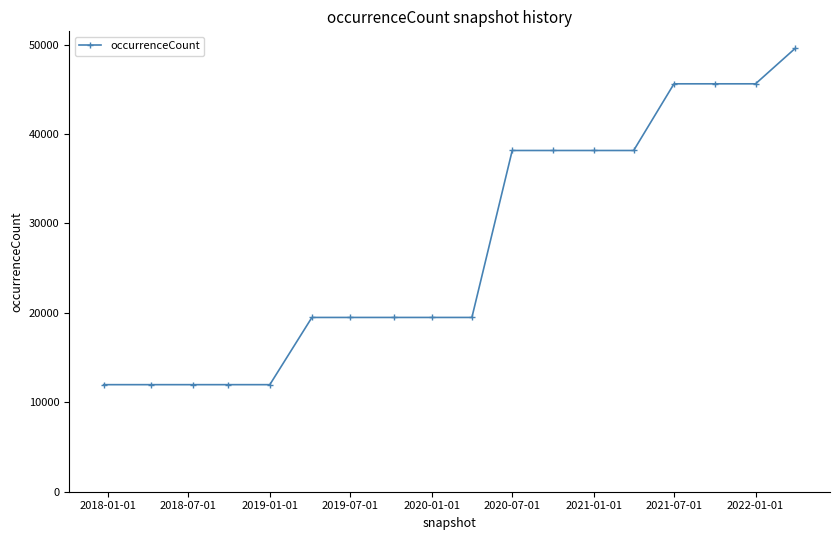

What is the value of the 18th point from the left?

49608